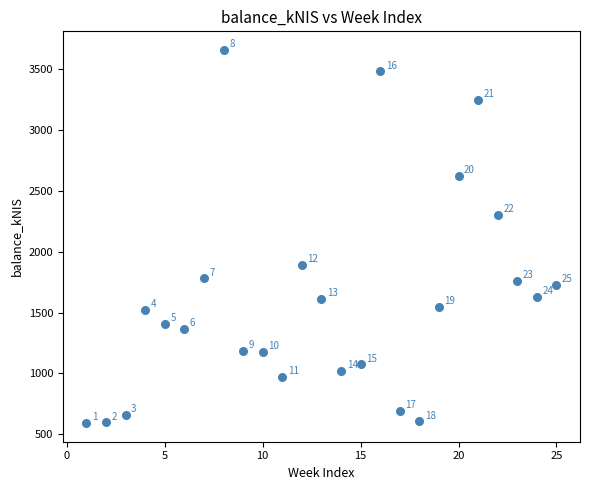

What Y value in the scatter plot is closest to 2124?

2299.3